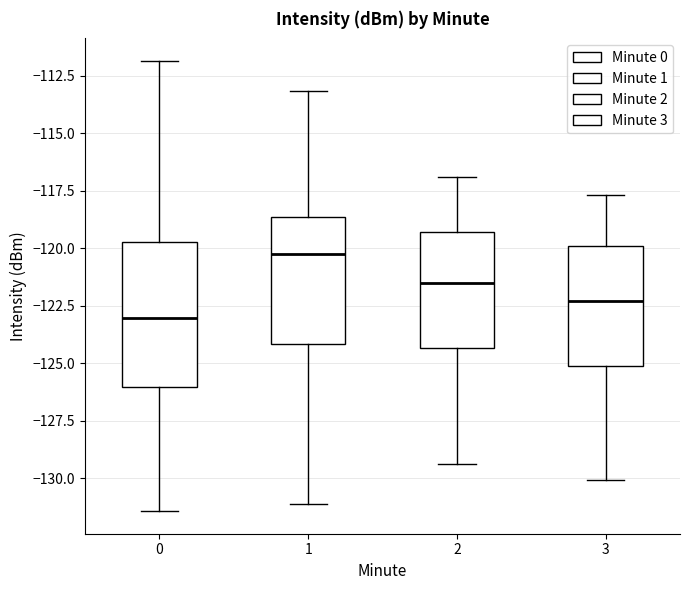

Reading left to right, transcribe this box plot: for each box, give where its median line is, the range the box spans, and where its two whiskers end, as read against the y-axis. The values are not printed on the chart, so give them approximately, as read against the axis.

0: median -123.0, box -126.0 to -119.5, whiskers -131.5 to -112.0
1: median -120.0, box -124.0 to -118.5, whiskers -131.0 to -113.0
2: median -121.5, box -124.5 to -119.5, whiskers -129.5 to -117.0
3: median -122.5, box -125.0 to -120.0, whiskers -130.0 to -117.5